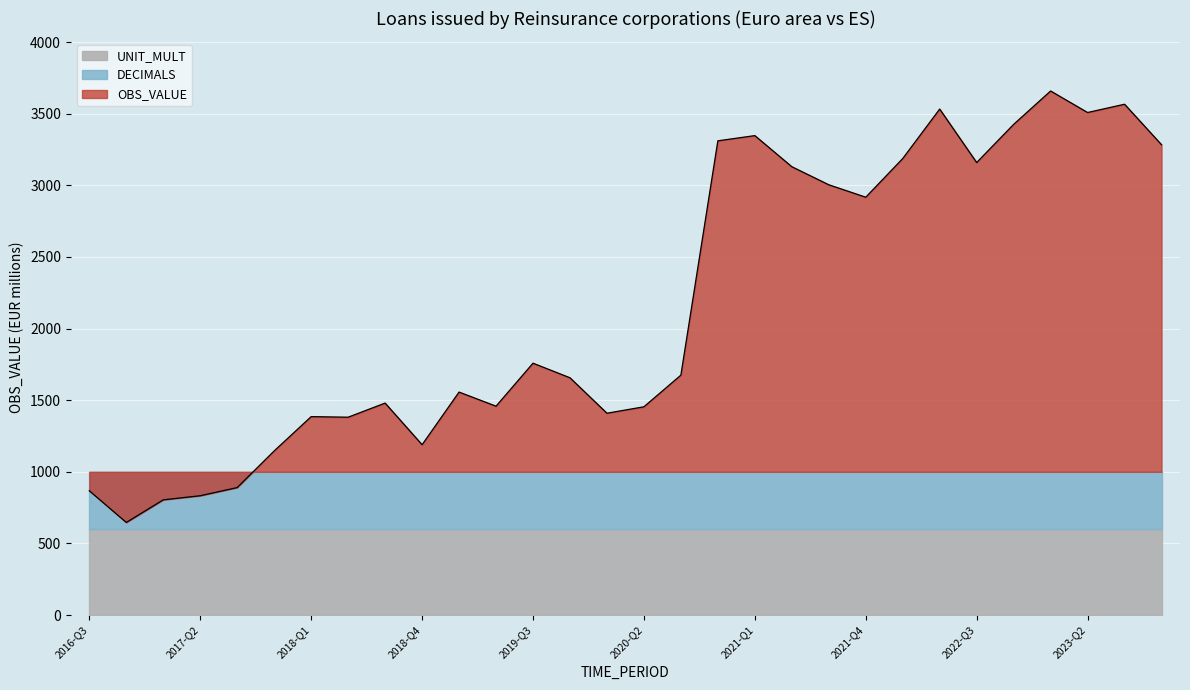

At 2019-Q2, list the series in order from largest to smallest.

OBS_VALUE, UNIT_MULT, DECIMALS